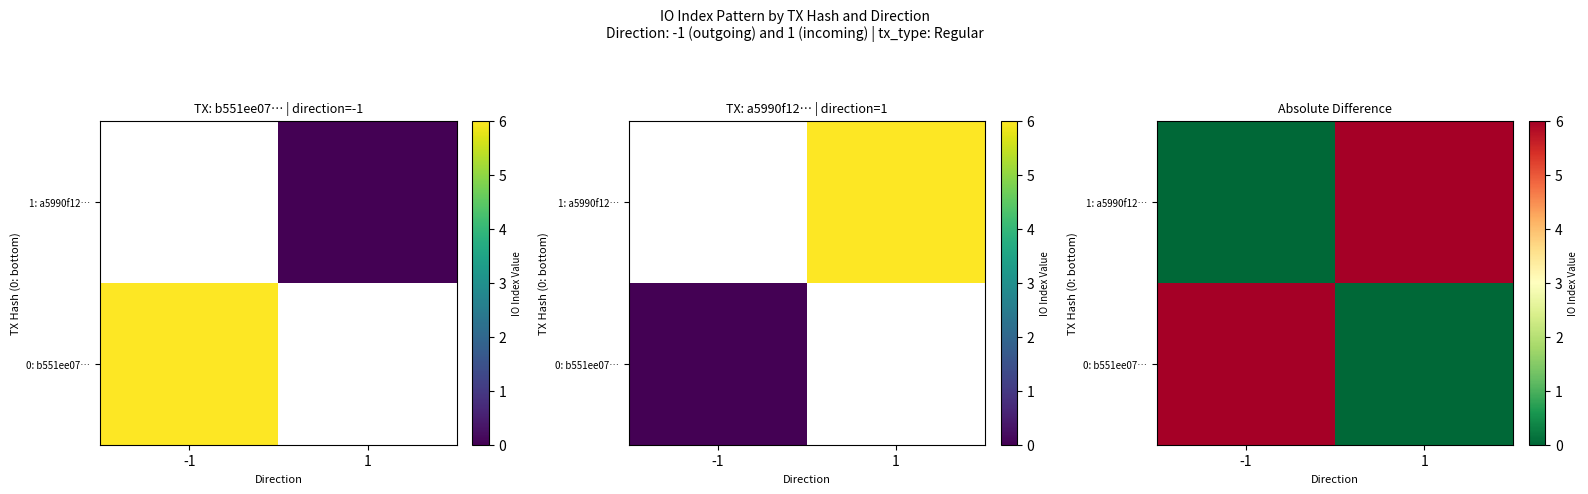

Which series changed the most between -1 and 1?

0: b551ee07…